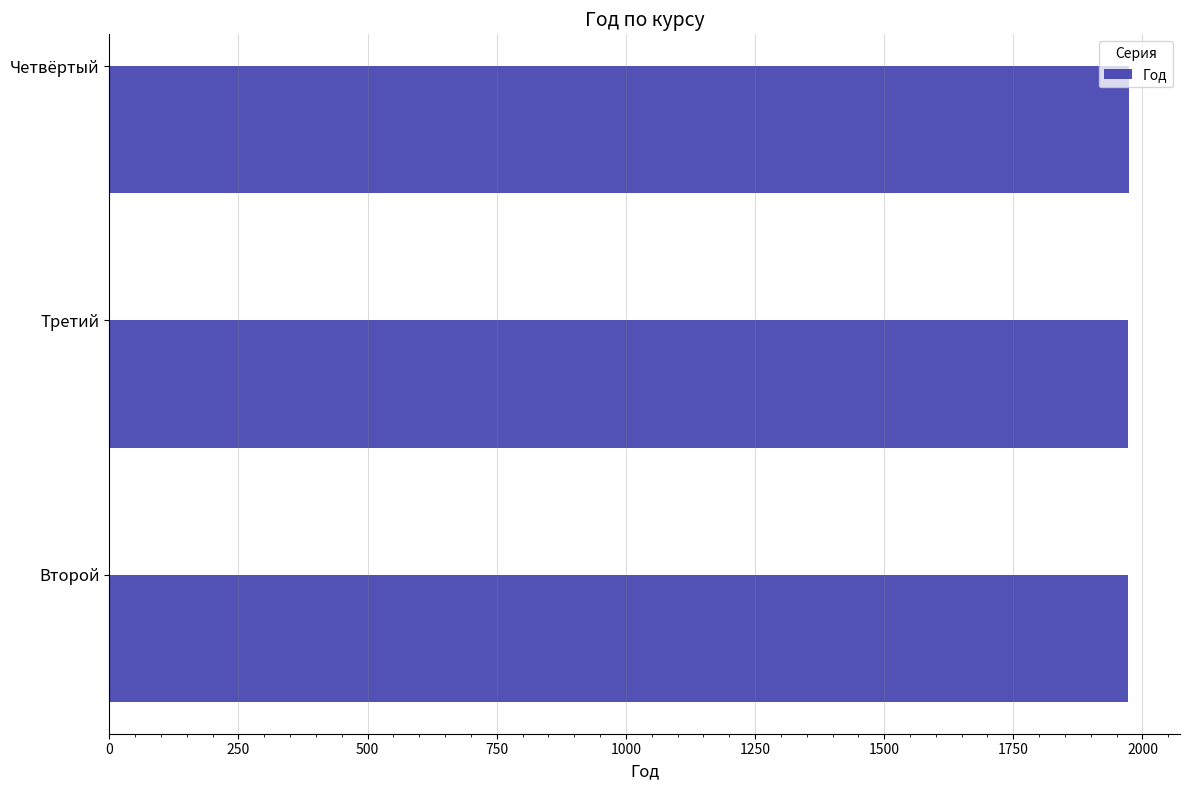

What is the sum of the values at Четвёртый and Второй?

3946